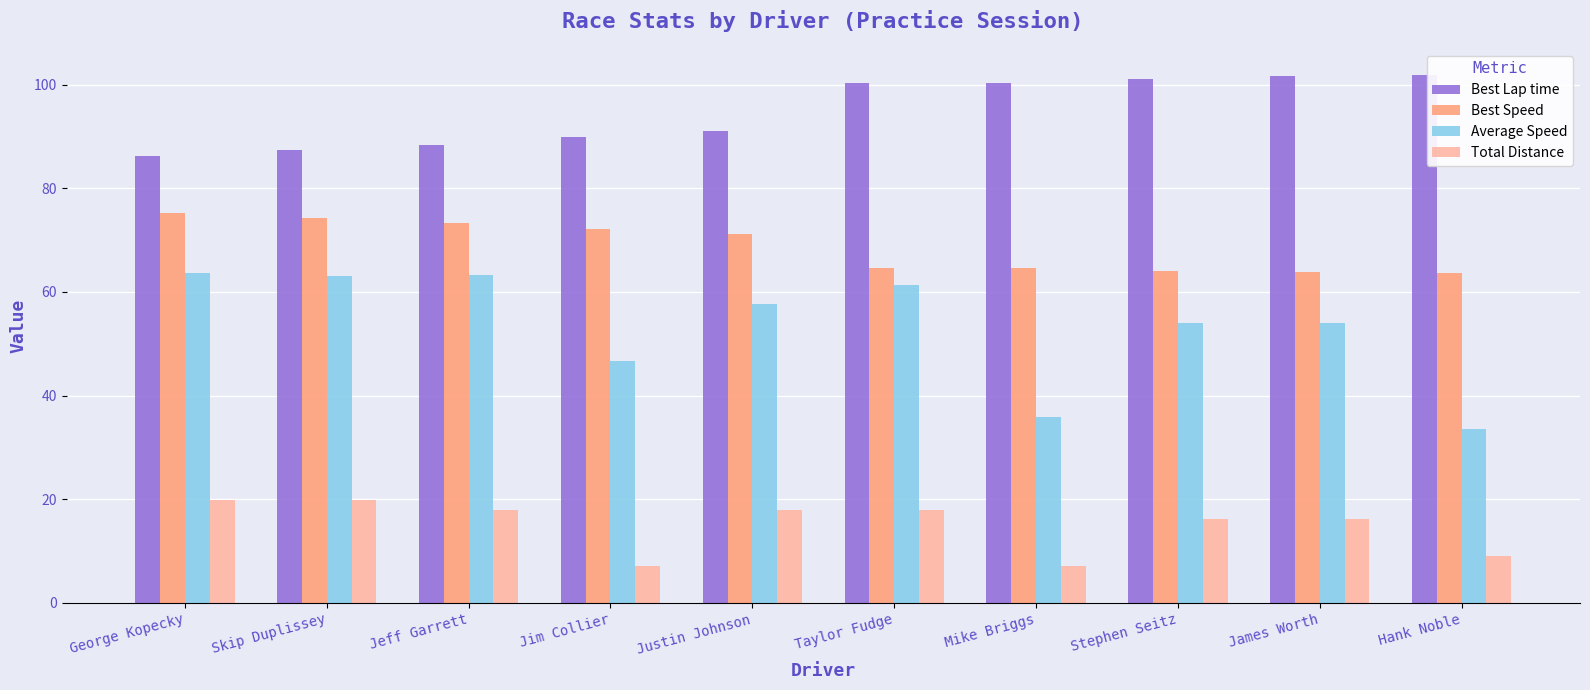

What is the label of the 10th bar from the right?

George Kopecky